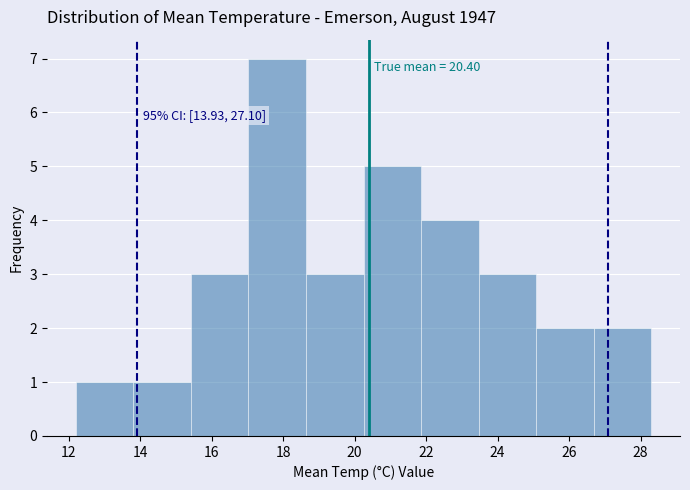

Over which range of the x-axis is the bar tallest?

17.0 to 18.6